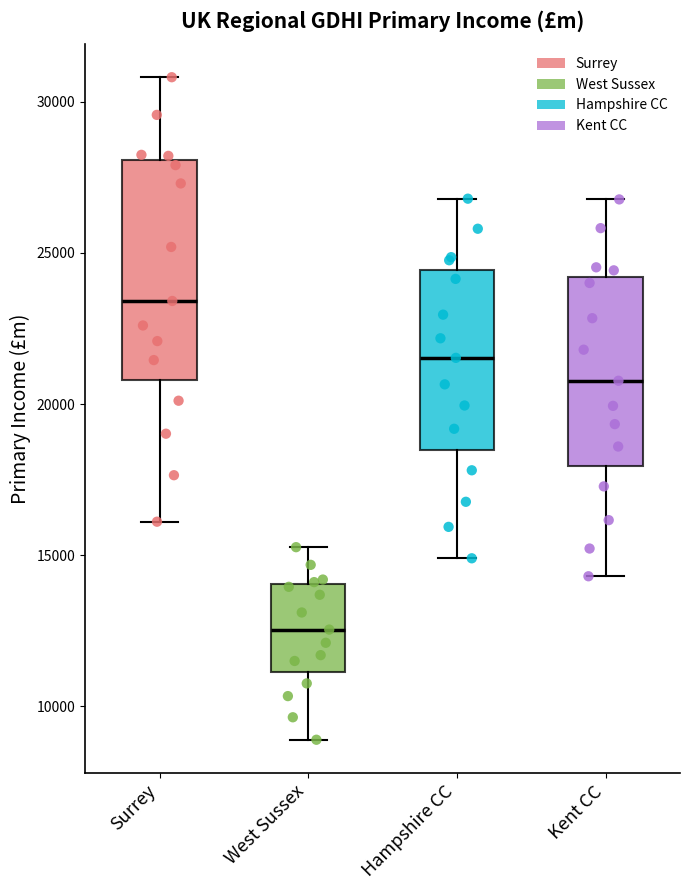

Reading left to right, read every box against the y-axis: the position of its median line, the range the box covers, and the ends of its whiskers. The values are not printed on the chart, so give them approximately, as read against the axis.

Surrey: median 23500, box 21000 to 28000, whiskers 16000 to 31000
West Sussex: median 12500, box 11000 to 14000, whiskers 9000 to 15500
Hampshire CC: median 21500, box 18500 to 24500, whiskers 15000 to 27000
Kent CC: median 21000, box 18000 to 24000, whiskers 14500 to 27000